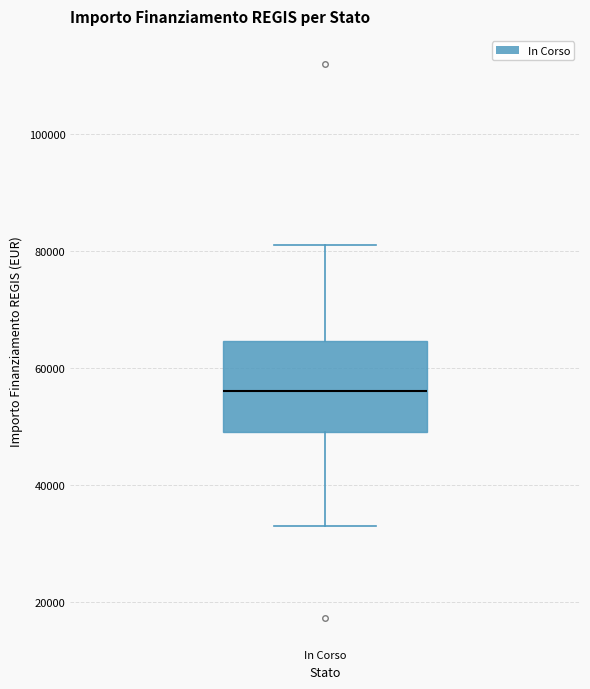

Read this box plot against the y-axis: the position of the median line, the range covered by the box, and the ends of both whiskers. The values are not printed on the chart, so give them approximately, as read against the axis.

median 56000, box 50000 to 64000, whiskers 32000 to 80000